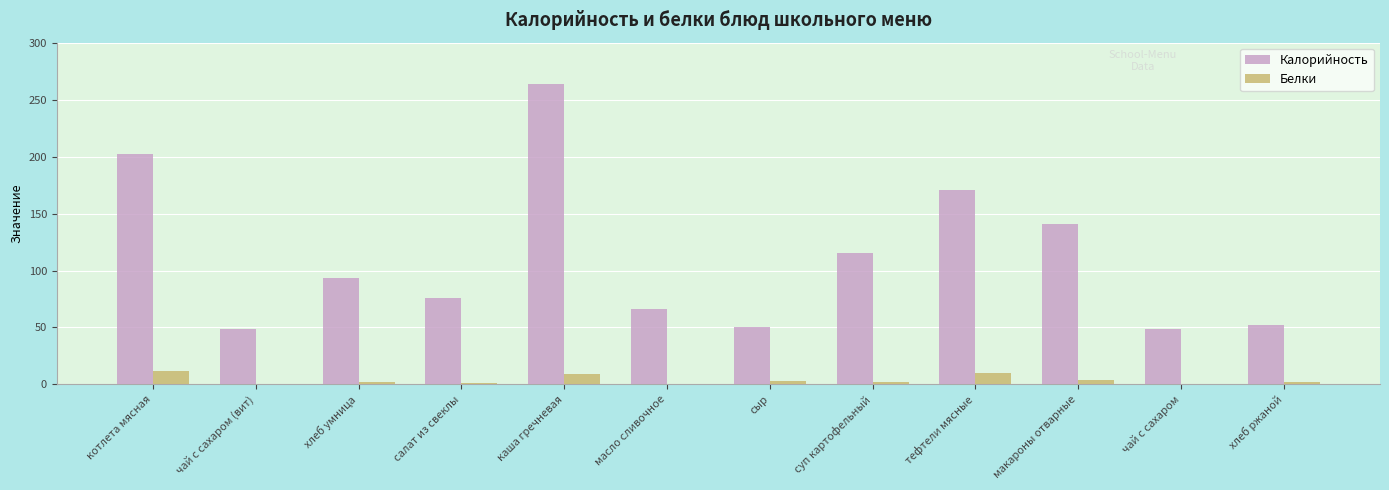

The value of Калорийность at каша гречневая is 264. True or false?

True